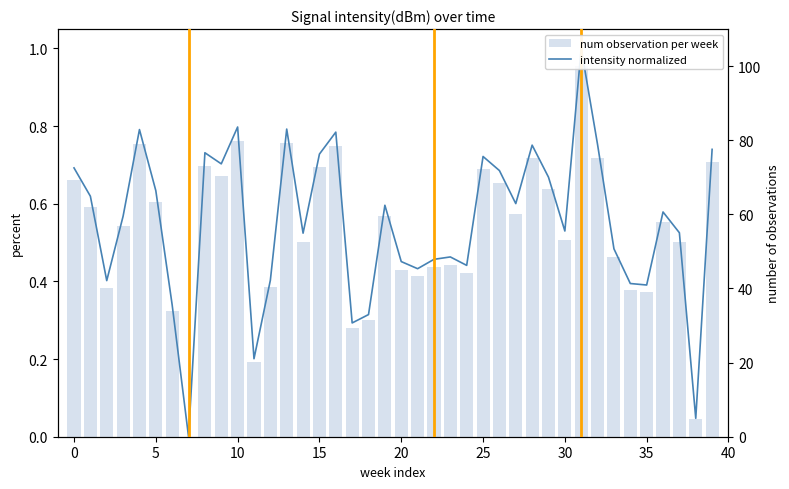

Reading right to left, what are all the values shown in this chart?

intensity normalized: 0.7	0.0	0.5	0.6	0.4	0.4	0.5	0.8	1.0	0.5	0.7	0.8	0.6	0.7	0.7	0.4	0.5	0.5	0.4	0.5	0.6	0.3	0.3	0.8	0.7	0.5	0.8	0.4	0.2	0.8	0.7	0.7	0.0	0.3	0.6	0.8	0.6	0.4	0.6	0.7
num observation per week: 74.0	4.7	52.5	57.9	39.1	39.5	48.4	75.2	100.0	53.0	66.9	75.1	60.0	68.6	72.2	44.1	46.3	45.7	43.3	45.1	59.6	31.5	29.3	78.5	72.8	52.4	79.2	40.3	20.1	79.8	70.3	73.1	0.0	33.9	63.4	79.1	56.8	40.2	61.9	69.2